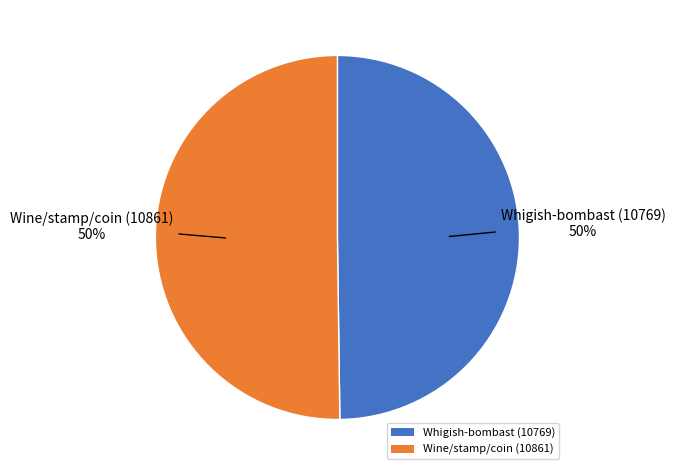

How many slices are in this pie chart?

2